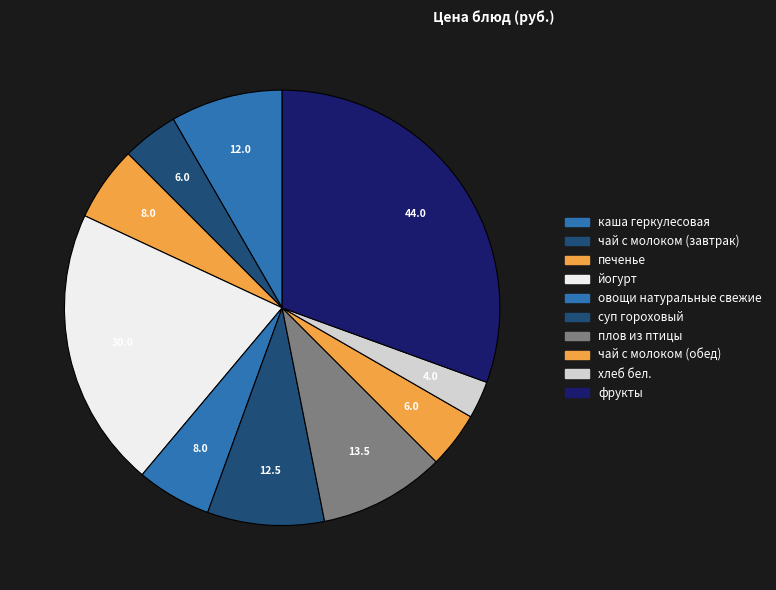

Combined, what portion of the pie is чай с молоком (завтрак) and йогурт?

25.0%